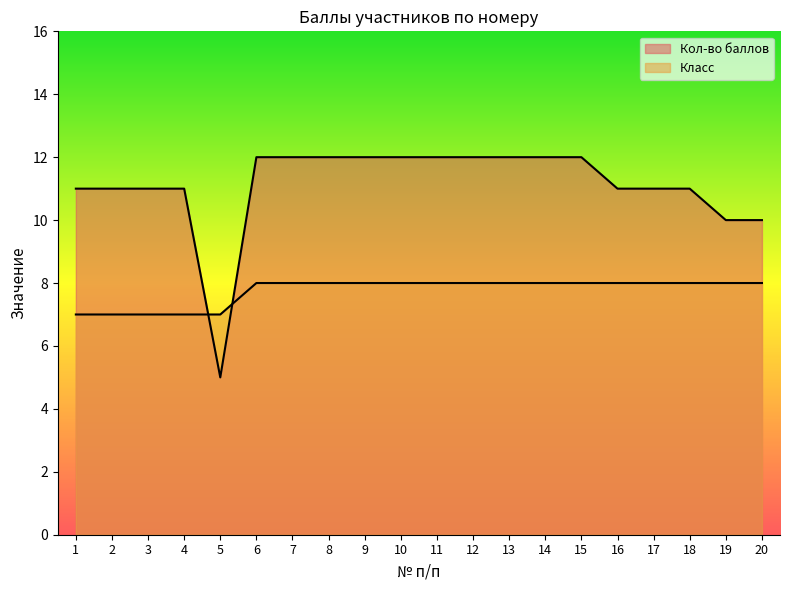

What is the value of the Кол-во баллов point at the 15th from the left?

12